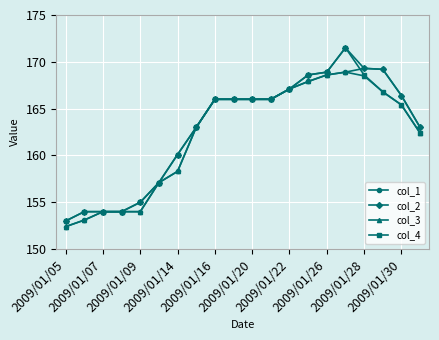

What is the value of the col_2 point at the 13th from the left?

167.1